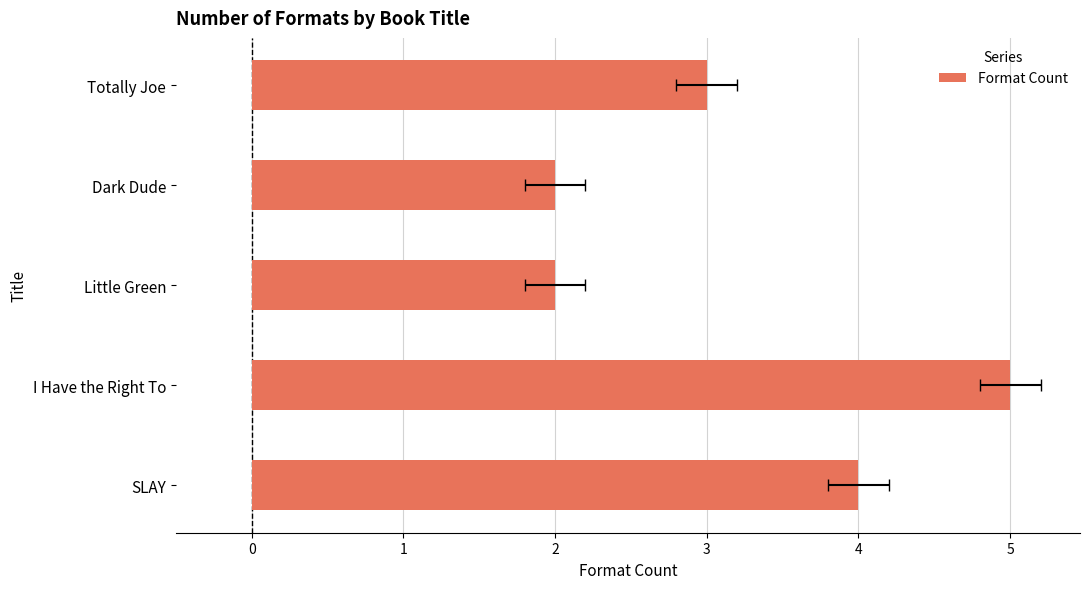

What is the sum of all values?

16